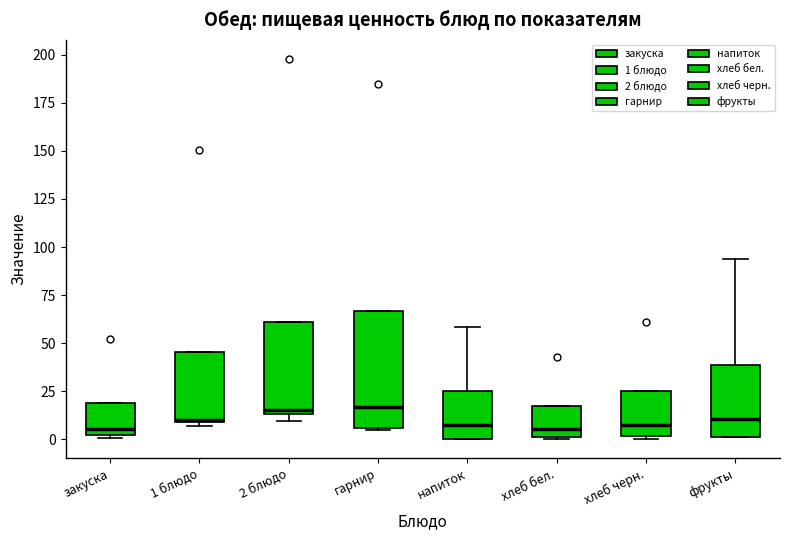

Reading left to right, read every box against the y-axis: the position of its median line, the range the box covers, and the ends of its whiskers. The values are not printed on the chart, so give them approximately, as read against the axis.

закуска: median 5, box 0 to 20, whiskers 0 to 20
1 блюдо: median 10, box 10 to 45, whiskers 5 to 45
2 блюдо: median 15 (just above the box's lower edge), box 15 to 60, whiskers 10 to 60
гарнир: median 15, box 5 to 65, whiskers 5 to 65
напиток: median 5, box 0 to 25, whiskers 0 to 60
хлеб бел.: median 5, box 0 to 20, whiskers 0 to 20
хлеб черн.: median 5, box 0 to 25, whiskers 0 to 25
фрукты: median 10, box 0 to 40, whiskers 0 to 95